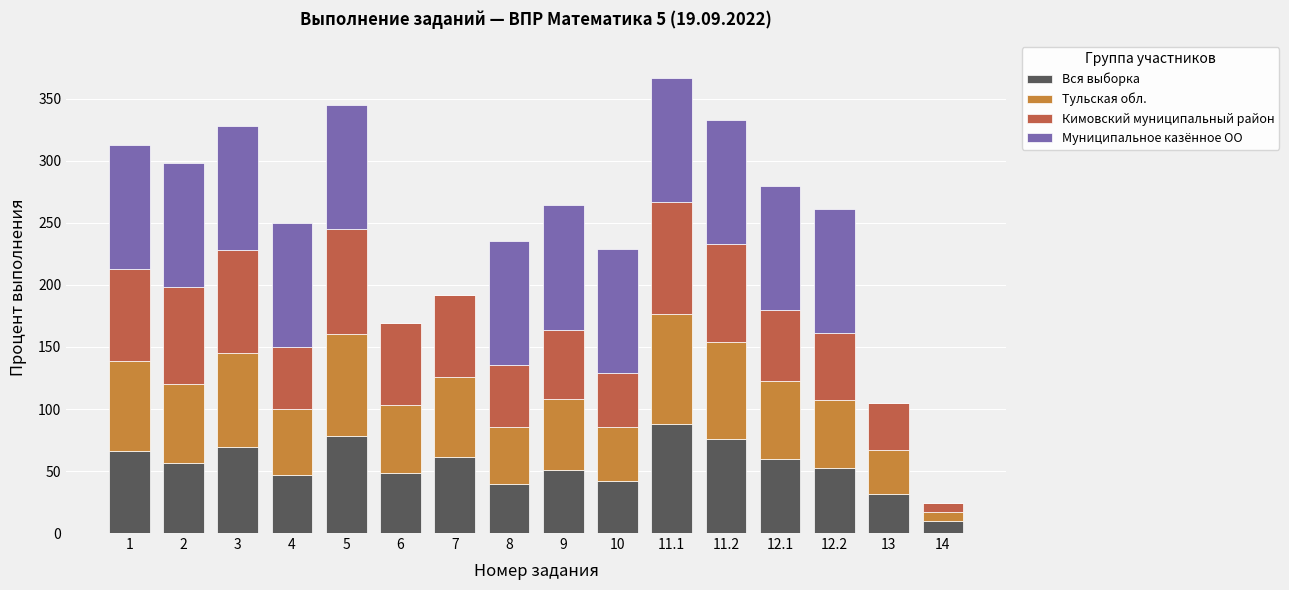

What is the total value across all series at 12.1?

280.1